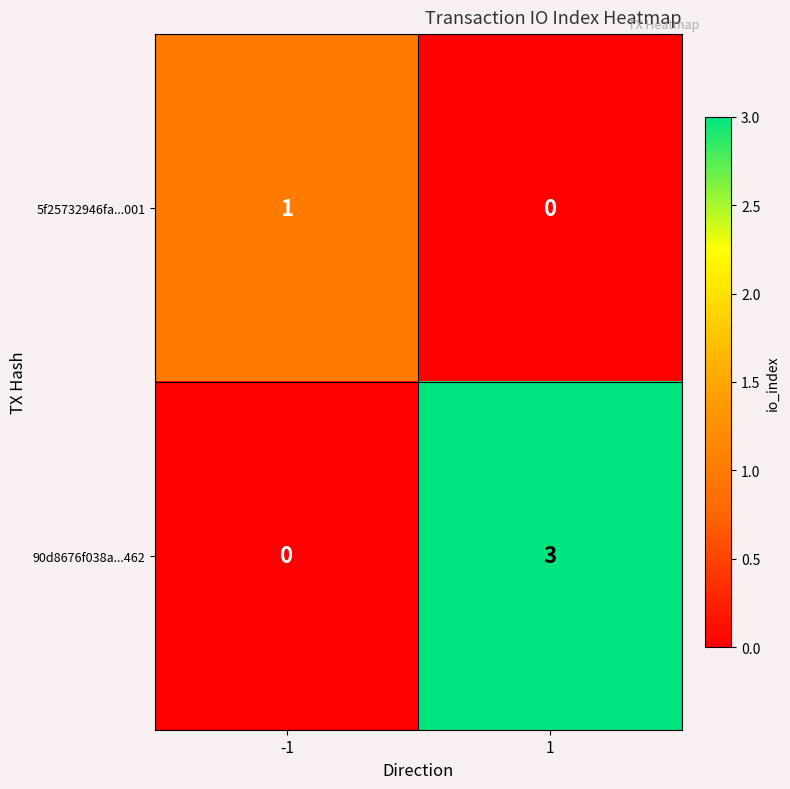

What is the total value across all series at -1?

1